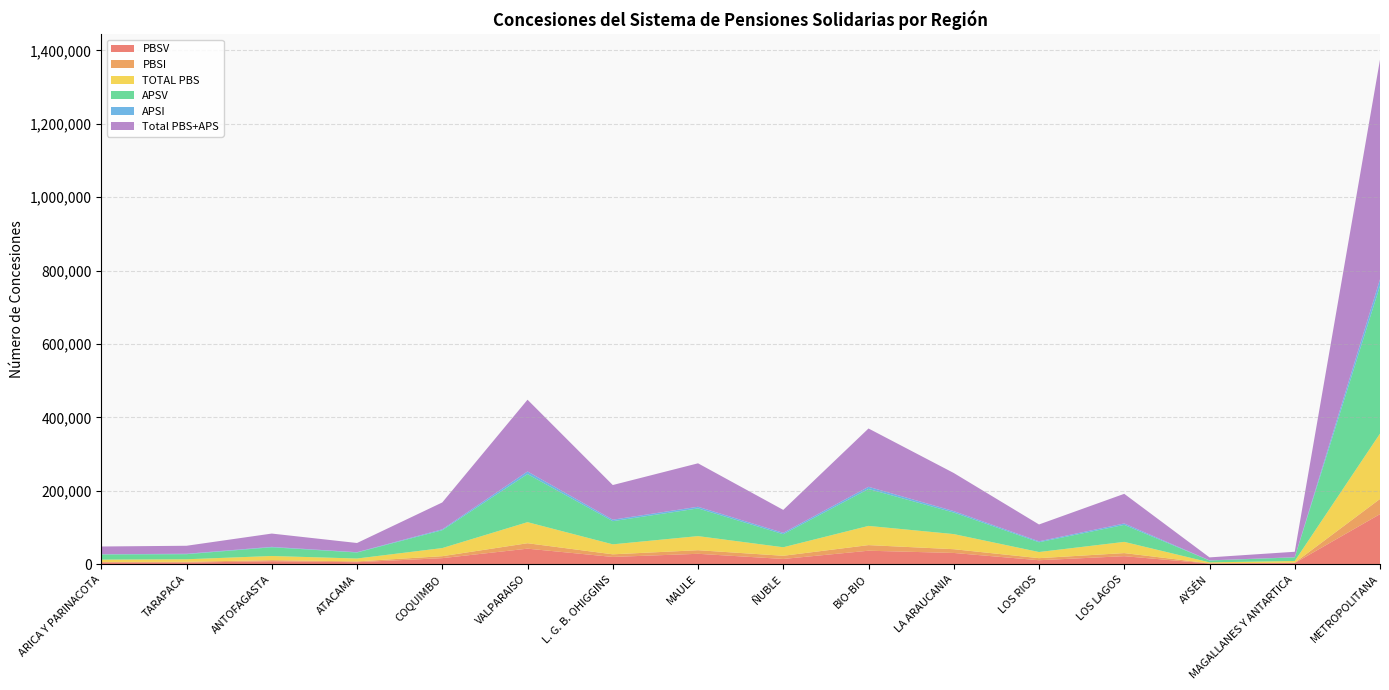

Reading left to right, list all the values displayed in this chart.

PBSV: 4803	4531	8375	5749	16756	42577	20057	28610	14555	36988	30902	11101	22119	2086	3472	136630
PBSI: 1575	2326	2947	2131	5347	14816	7139	9785	8657	15302	10245	5623	8417	568	999	41353
TOTAL PBS: 6378	6857	11322	7880	22103	57393	27196	38395	23212	52290	41147	16724	30536	2654	4471	177983
APSV: 14038	13821	23692	16379	48705	130982	63103	75445	35526	100603	58683	26614	46309	5047	9885	402582
APSI: 654	1138	1182	816	2374	7095	4055	4507	3749	5922	3936	2549	3881	387	480	17707
Total PBS+APS: 21070	21816	36196	25075	73182	195470	94354	118347	62487	158815	103766	45887	80726	8088	14836	598272